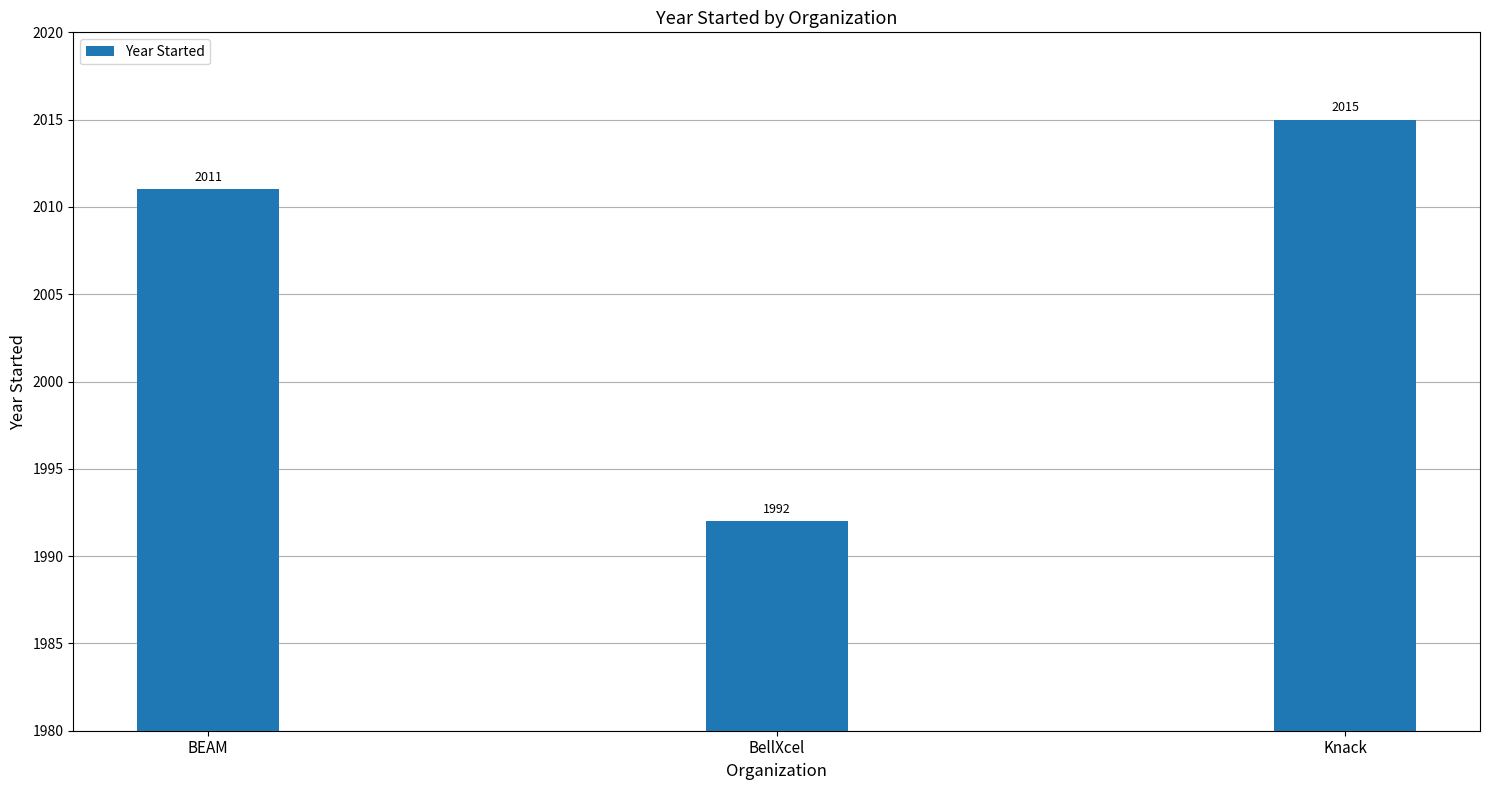

What is the maximum value shown in the chart?

2015